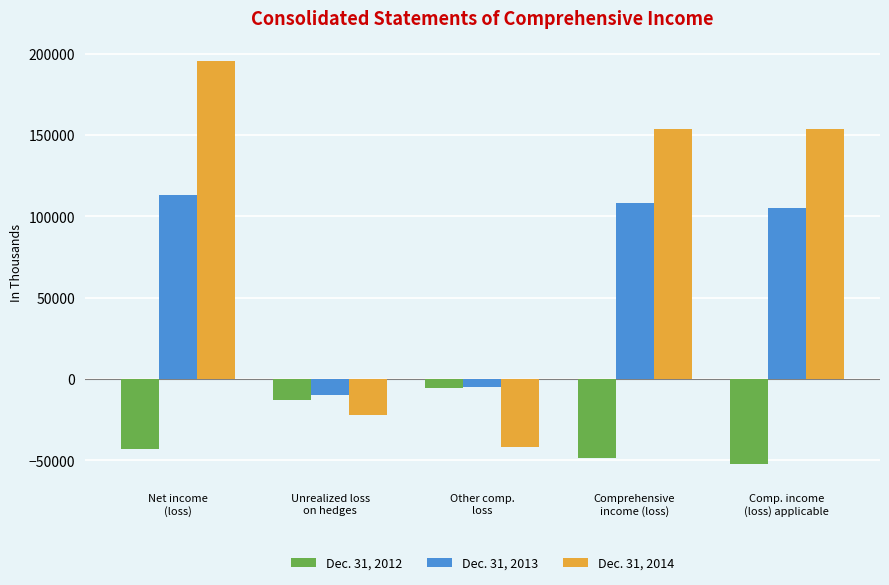

What is the minimum value shown in the chart?

-51984